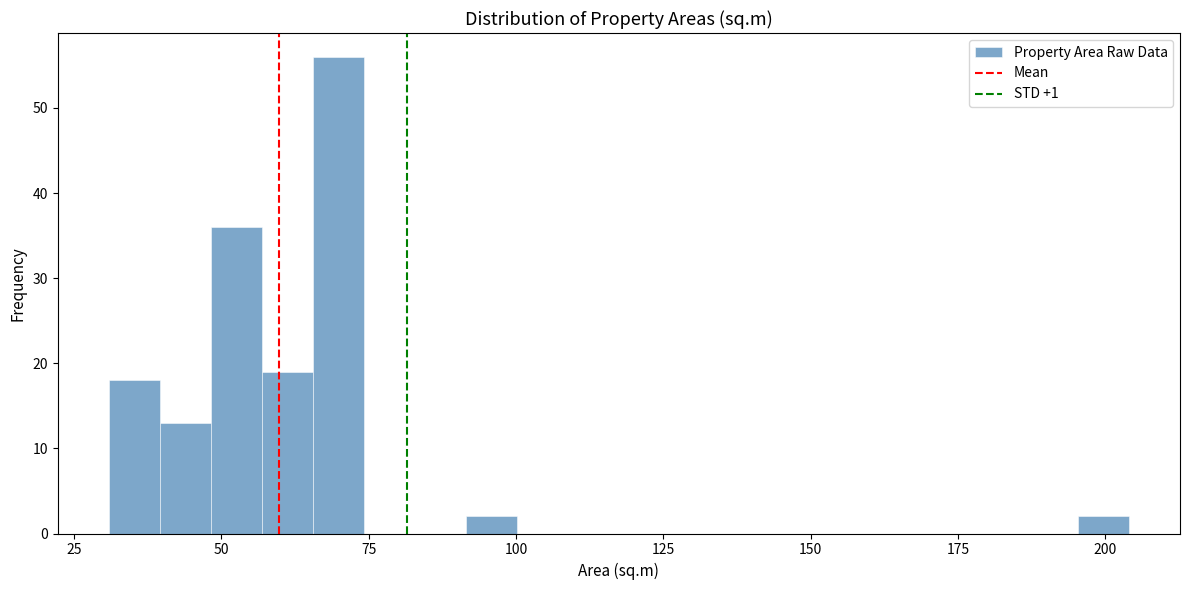

Around what value on the x-axis is the tallest bar? Give the approximate position of its centre, as read against the axis.

70